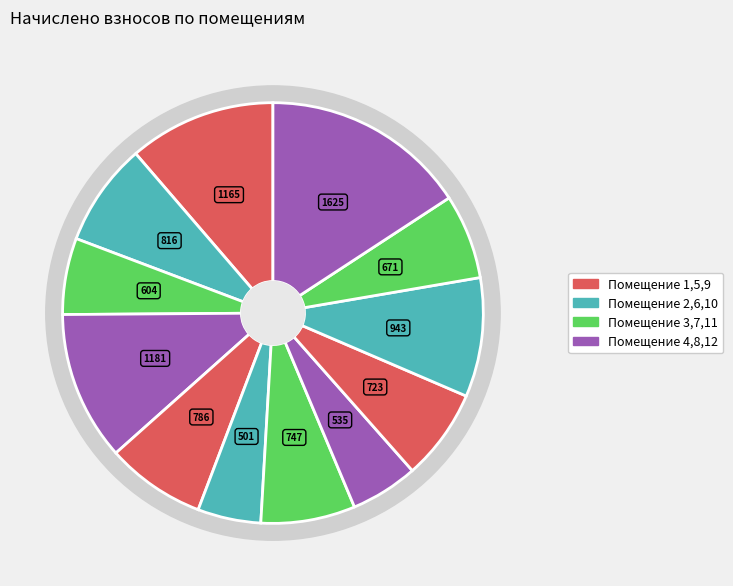

Count the number of slices in the pie.

12